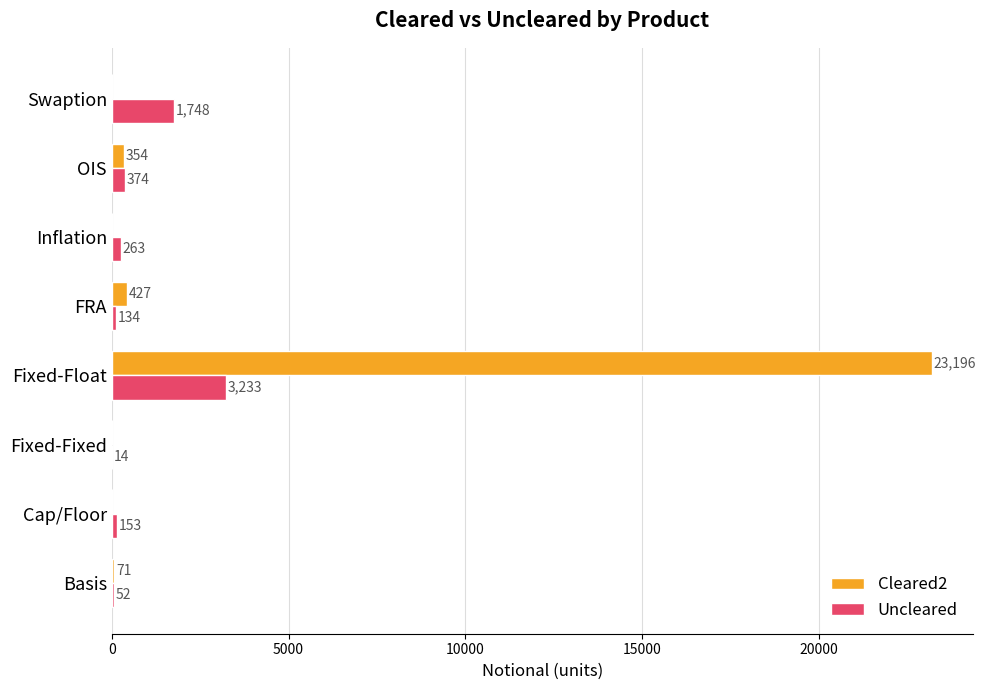

What is the sum of the Uncleared values at OIS and FRA?

508